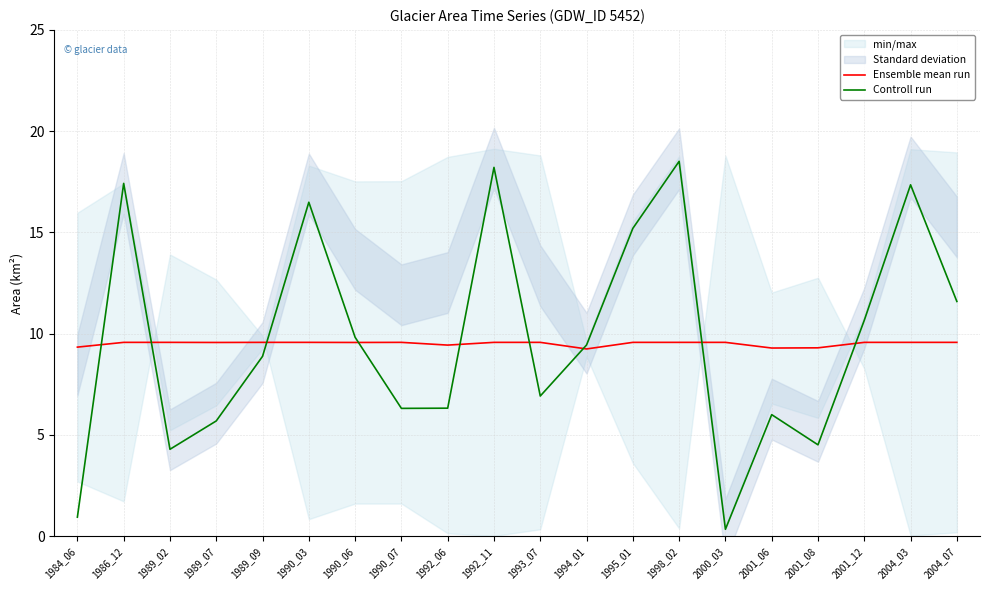

At which label does Ensemble mean run reach its peak?

1986_12